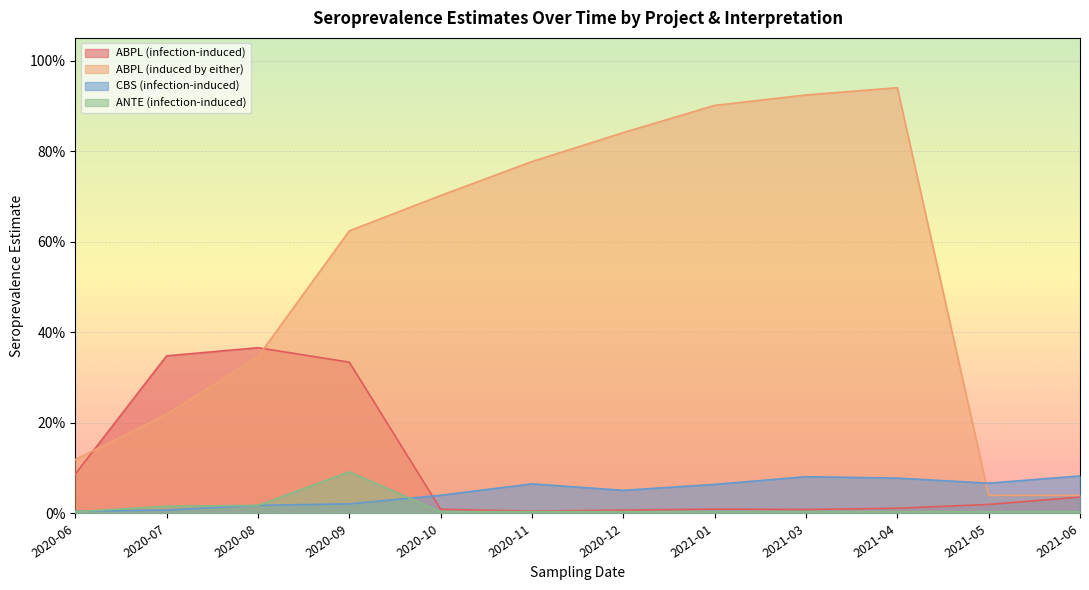

Between 2020-09 and 2020-12, which series saw the biggest shift?

ABPL (infection-induced)